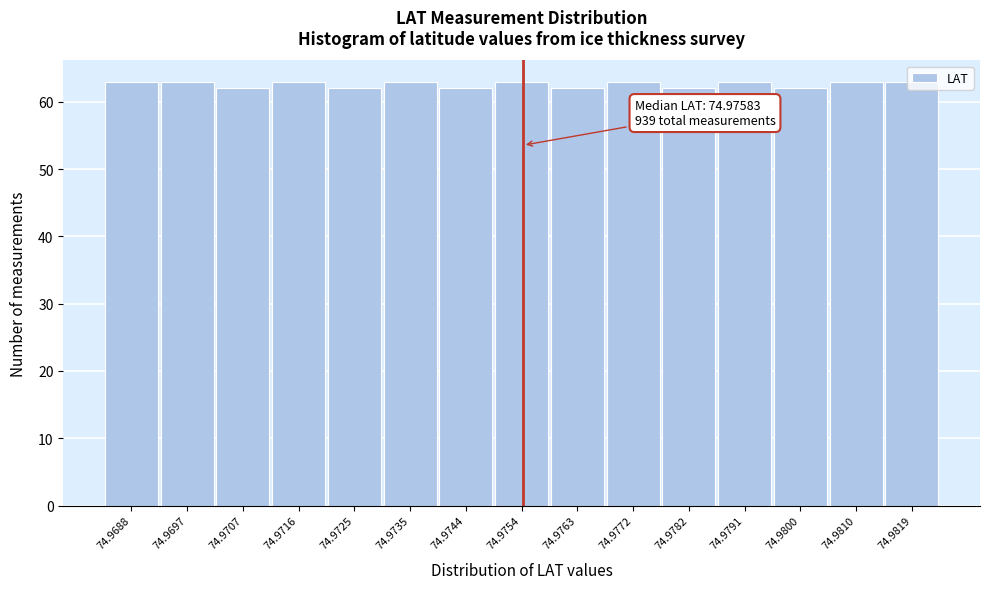

What is the average value?

63